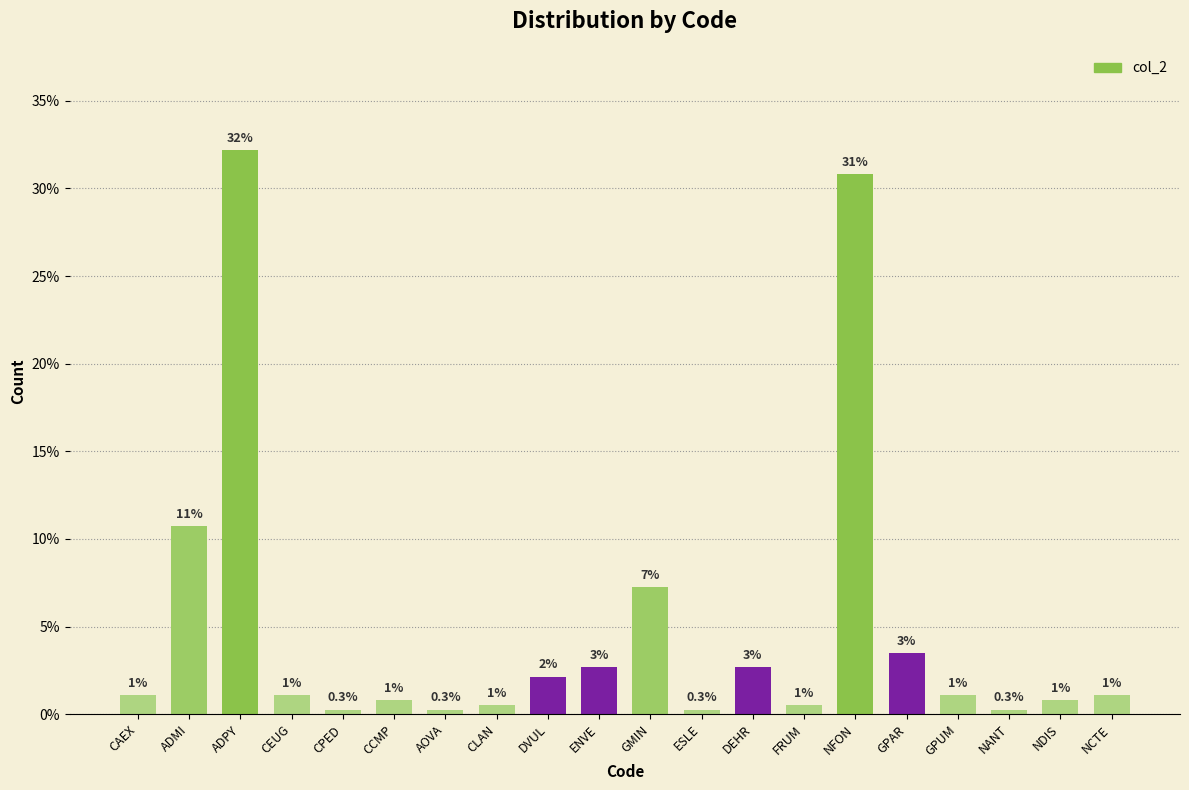

How many data points are less than 1?

8